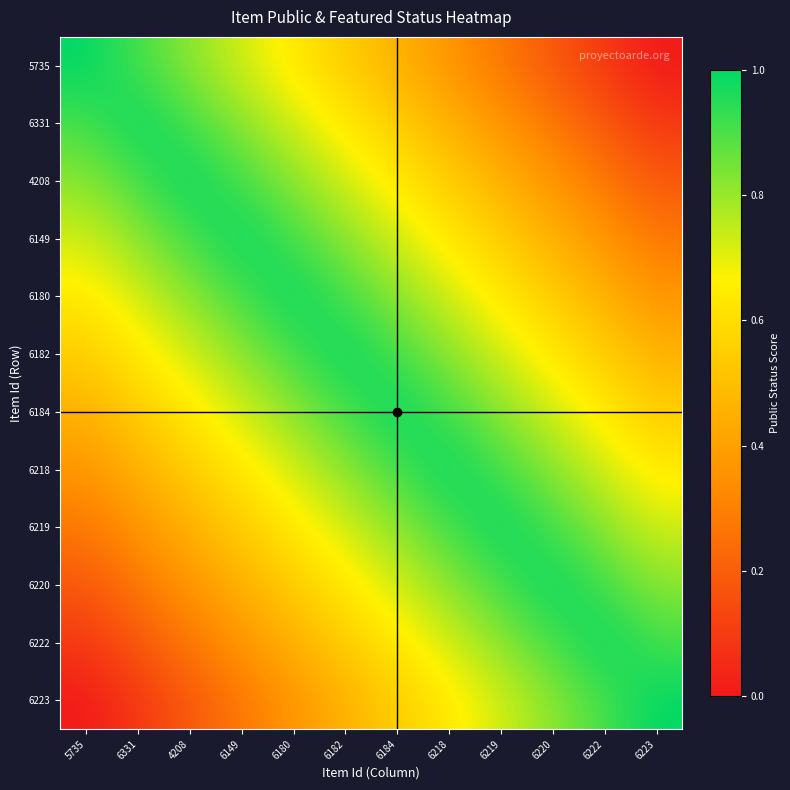

Reading left to right, extract all data points from this chart.

5735: 5735=1.0	6331=0.9	4208=0.8	6149=0.7	6180=0.6	6182=0.5	6184=0.5	6218=0.4	6219=0.3	6220=0.2	6222=0.1	6223=0.0
6331: 5735=0.9	6331=1.0	4208=0.9	6149=0.8	6180=0.7	6182=0.6	6184=0.5	6218=0.5	6219=0.4	6220=0.3	6222=0.2	6223=0.1
4208: 5735=0.8	6331=0.9	4208=1.0	6149=0.9	6180=0.8	6182=0.7	6184=0.6	6218=0.5	6219=0.5	6220=0.4	6222=0.3	6223=0.2
6149: 5735=0.7	6331=0.8	4208=0.9	6149=1.0	6180=0.9	6182=0.8	6184=0.7	6218=0.6	6219=0.5	6220=0.5	6222=0.4	6223=0.3
6180: 5735=0.6	6331=0.7	4208=0.8	6149=0.9	6180=1.0	6182=0.9	6184=0.8	6218=0.7	6219=0.6	6220=0.5	6222=0.5	6223=0.4
6182: 5735=0.5	6331=0.6	4208=0.7	6149=0.8	6180=0.9	6182=1.0	6184=0.9	6218=0.8	6219=0.7	6220=0.6	6222=0.5	6223=0.5
6184: 5735=0.5	6331=0.5	4208=0.6	6149=0.7	6180=0.8	6182=0.9	6184=1.0	6218=0.9	6219=0.8	6220=0.7	6222=0.6	6223=0.5
6218: 5735=0.4	6331=0.5	4208=0.5	6149=0.6	6180=0.7	6182=0.8	6184=0.9	6218=1.0	6219=0.9	6220=0.8	6222=0.7	6223=0.6
6219: 5735=0.3	6331=0.4	4208=0.5	6149=0.5	6180=0.6	6182=0.7	6184=0.8	6218=0.9	6219=1.0	6220=0.9	6222=0.8	6223=0.7
6220: 5735=0.2	6331=0.3	4208=0.4	6149=0.5	6180=0.5	6182=0.6	6184=0.7	6218=0.8	6219=0.9	6220=1.0	6222=0.9	6223=0.8
6222: 5735=0.1	6331=0.2	4208=0.3	6149=0.4	6180=0.5	6182=0.5	6184=0.6	6218=0.7	6219=0.8	6220=0.9	6222=1.0	6223=0.9
6223: 5735=0.0	6331=0.1	4208=0.2	6149=0.3	6180=0.4	6182=0.5	6184=0.5	6218=0.6	6219=0.7	6220=0.8	6222=0.9	6223=1.0